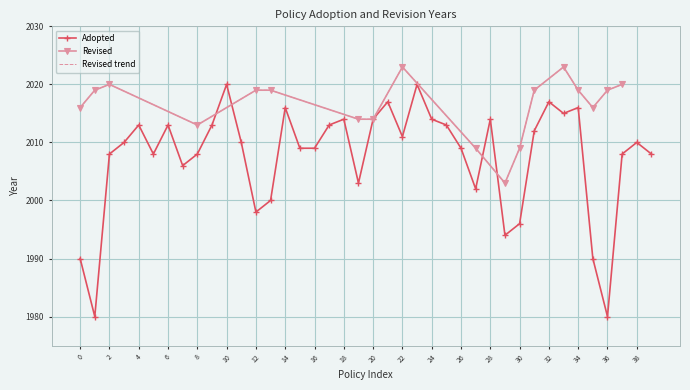

Is it true that Adopted equals 1980 at 36?

True